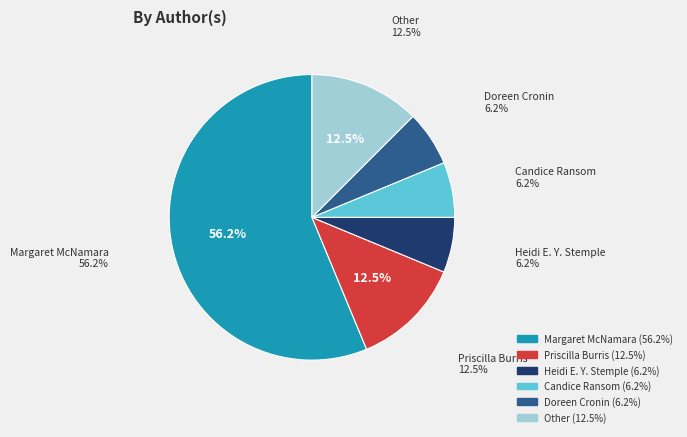

How many slices are in this pie chart?

6